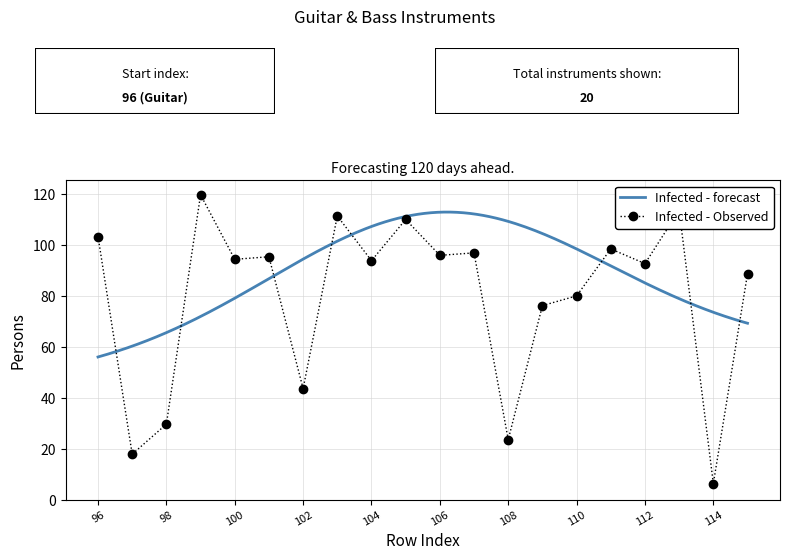

What is the lowest value of the Infected - forecast series?

56.1